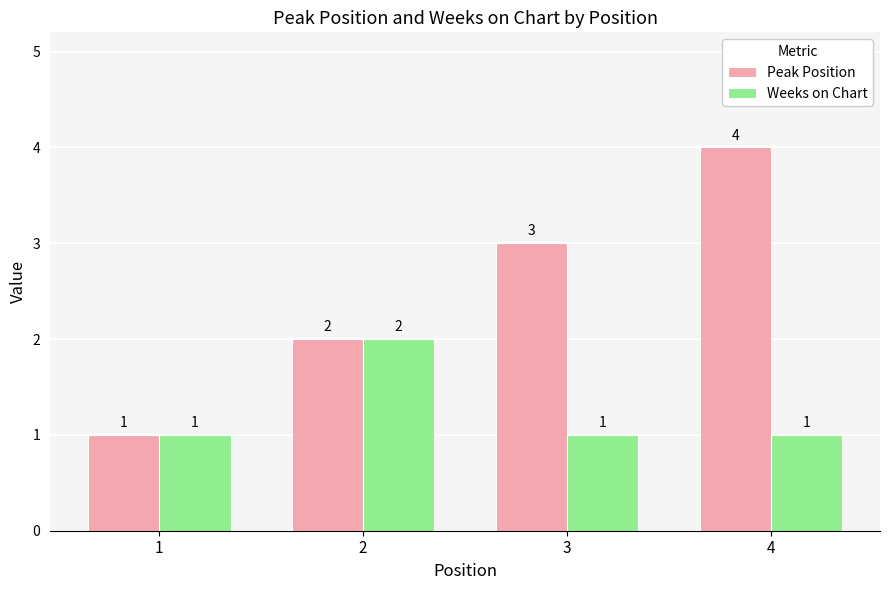

At which label does Peak Position reach its peak?

4